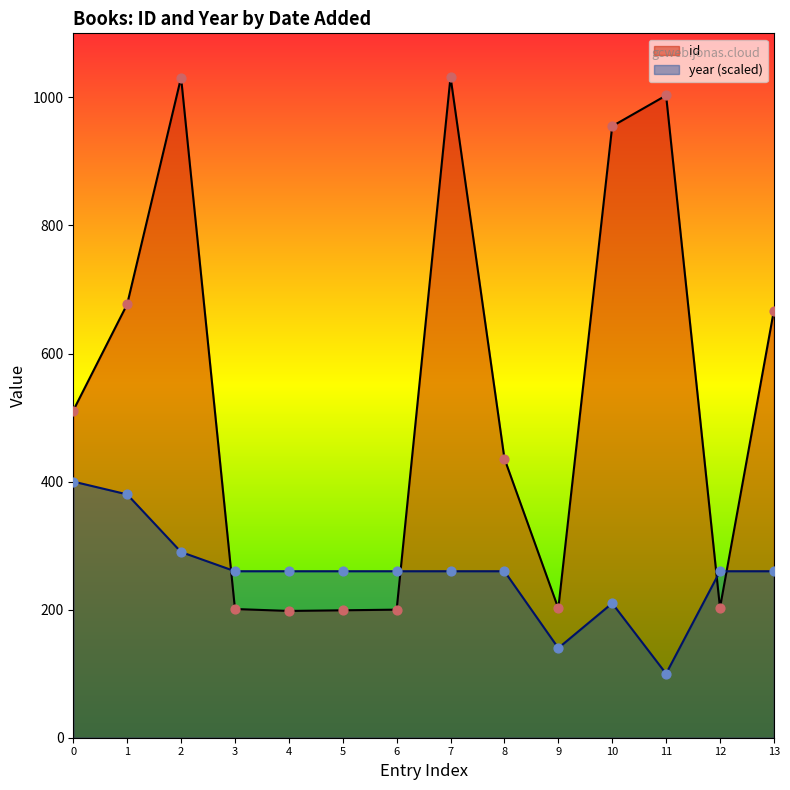

What is the total value across all series at 3?

461